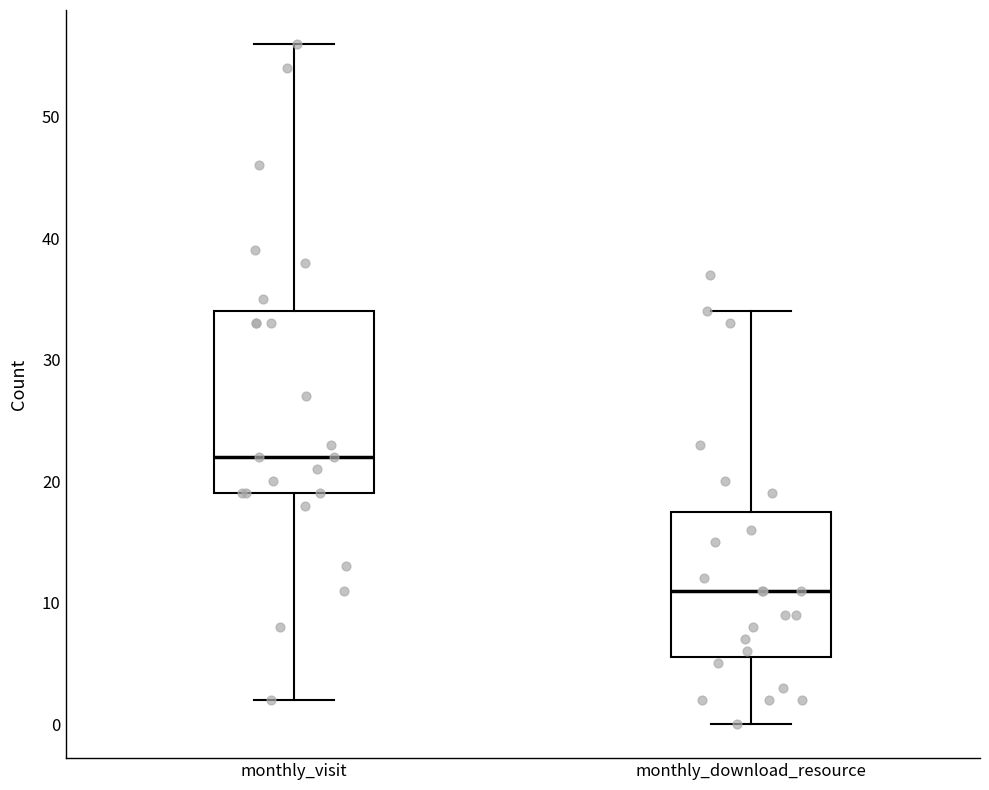

Where is the lower edge of the box for monthly_visit on the y-axis? The values are not printed on the chart, so give them approximately, as read against the axis.

19